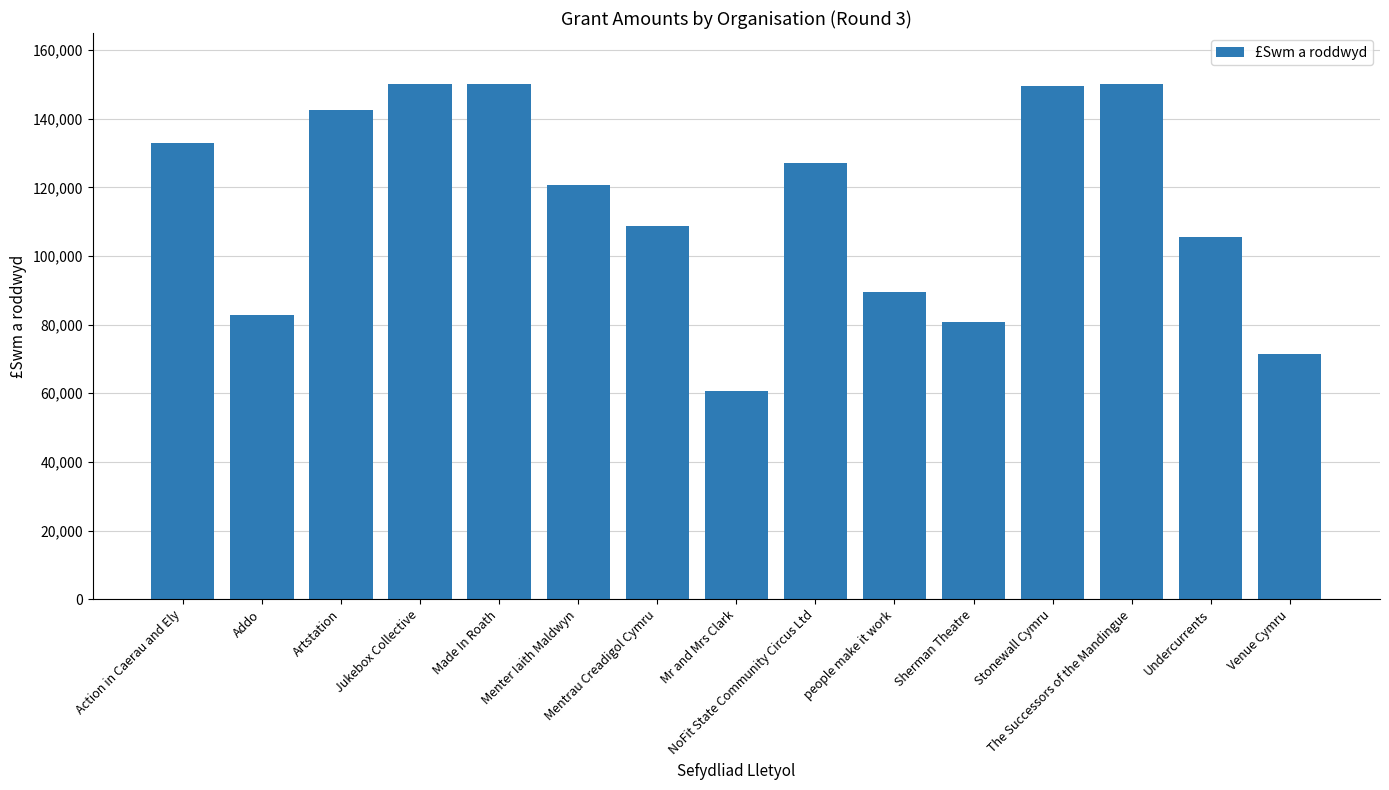

Approximately how many times larger is the value at Venue Cymru compared to Artstation?

0.5